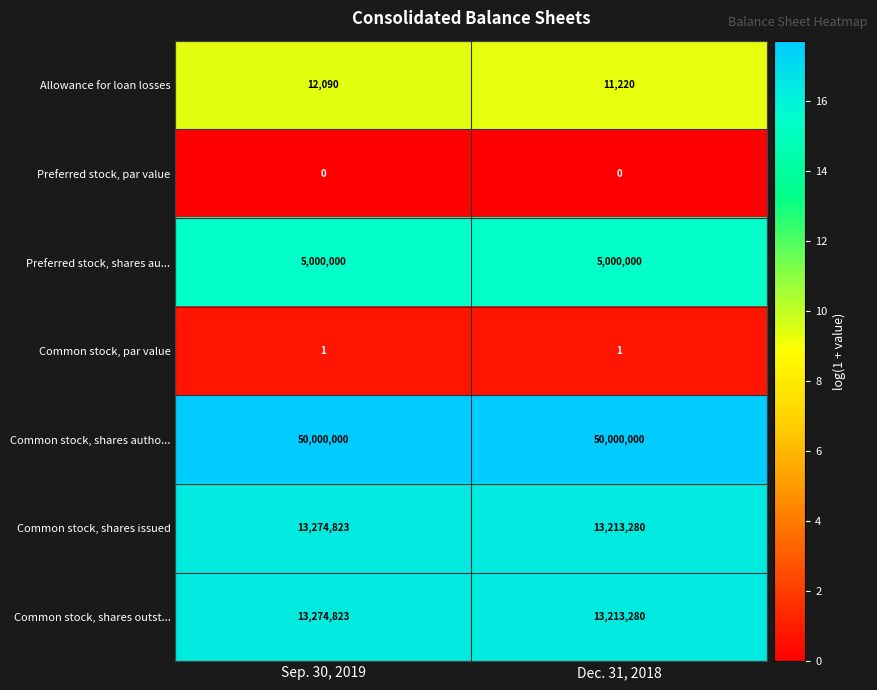

Read the Preferred stock, shares au... value at Sep. 30, 2019.

5000000